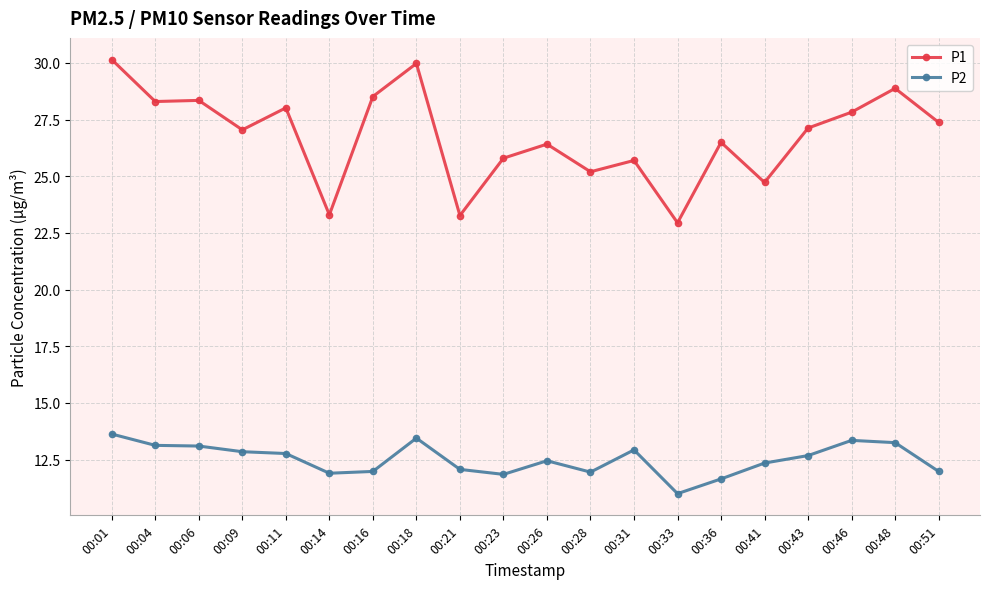

Which category has the lowest value across all series?

00:33